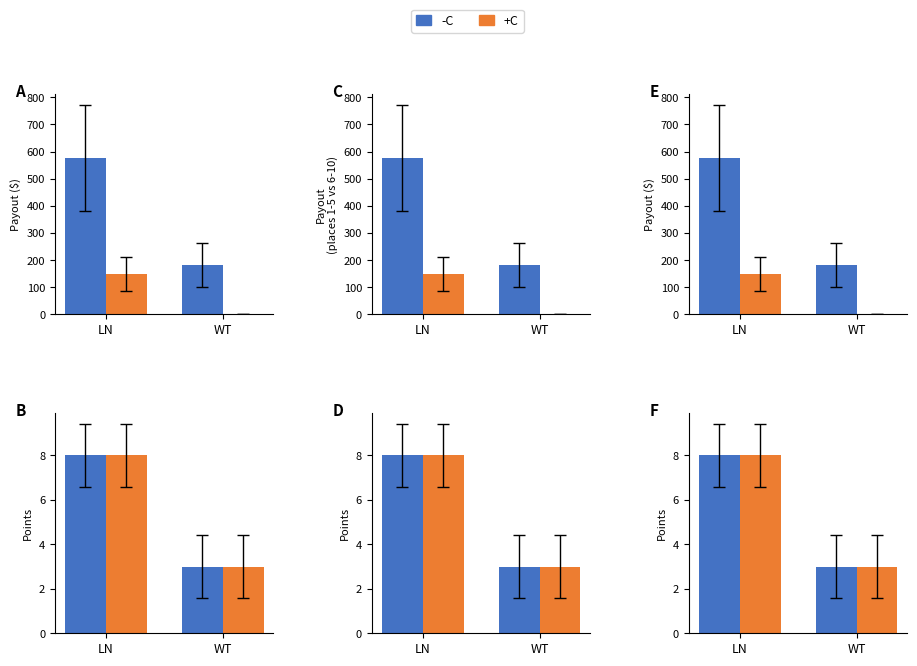

Between WT and LN, which is larger?

LN